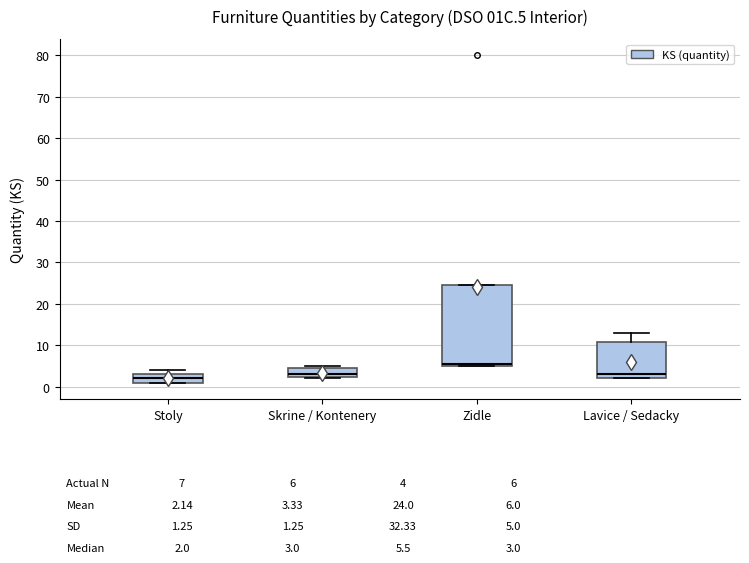

Comparing the boxes themselves (not the whiskers), which one is the tallest?

Zidle